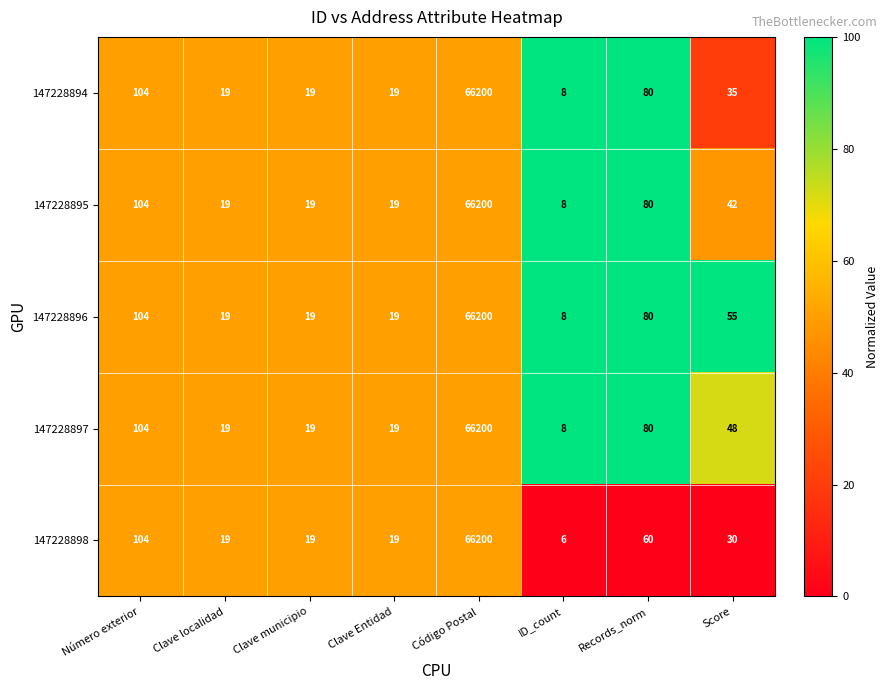

Is it true that 147228895 equals 130 at Records_norm?

False